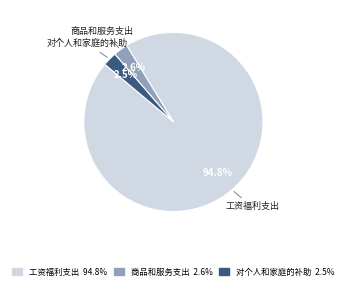

How many slices are in this pie chart?

3